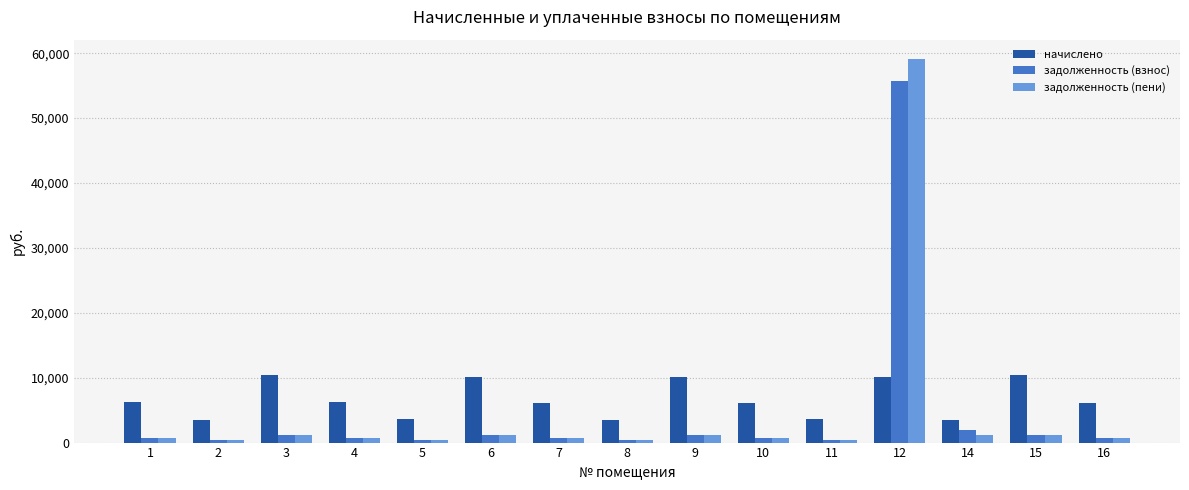

What is the greatest value displayed?

59135.4